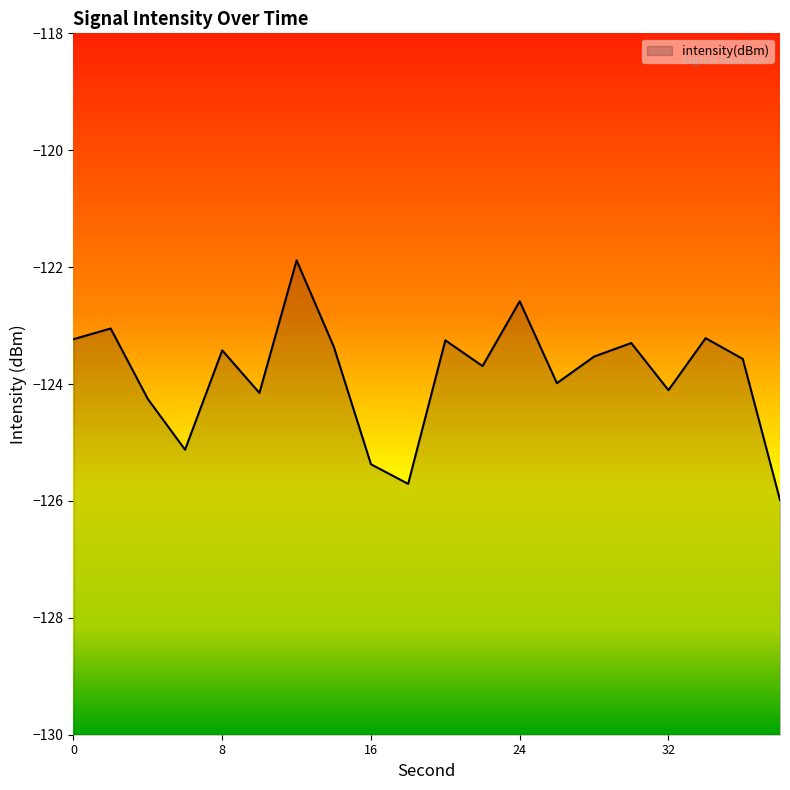

What is the greatest value displayed?

-121.9